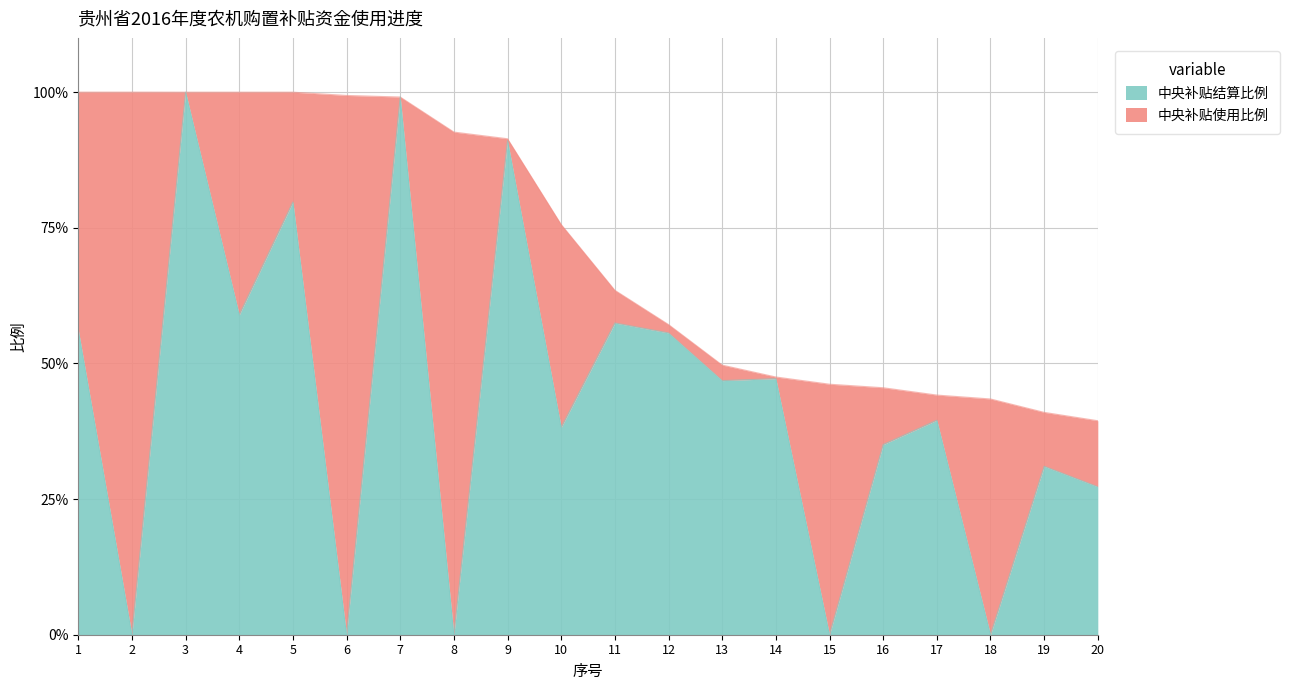

Read the 中央补贴使用比例 value at 7.

1.0